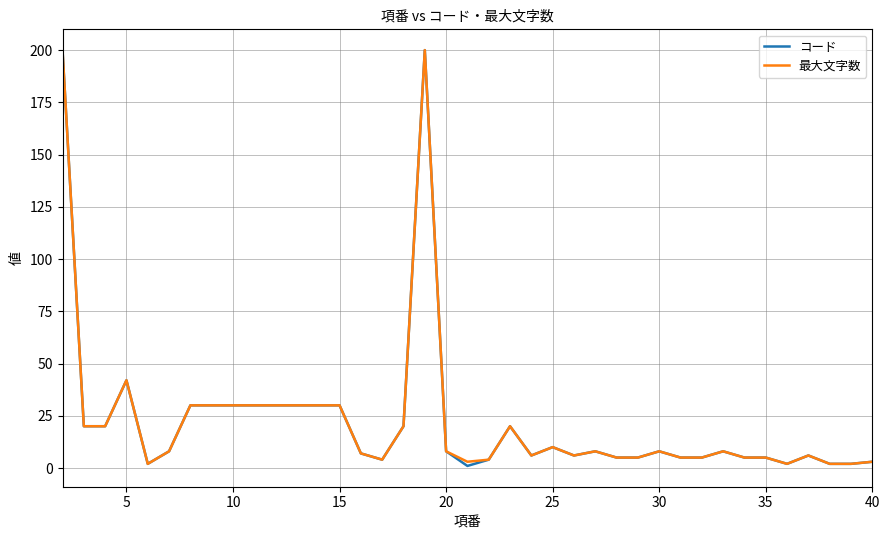

What is the maximum value shown in the chart?

200